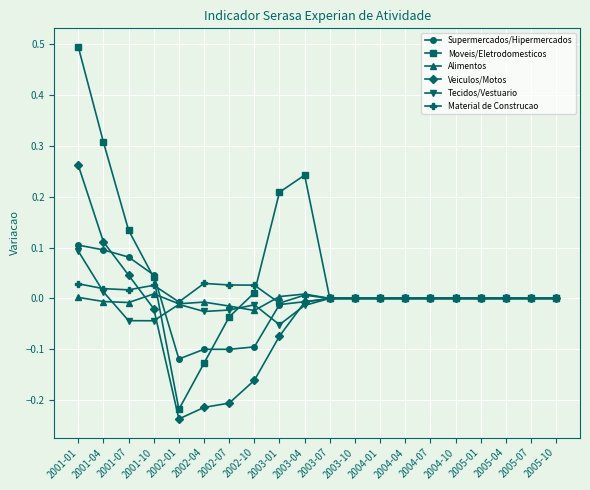

At which category does Moveis/Eletrodomesticos reach its first local peak?

2003-04